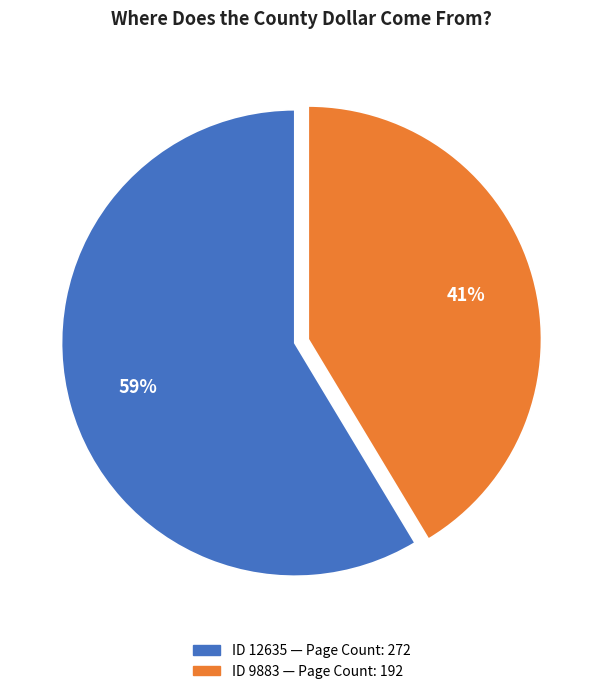

To the nearest percent, what is the average slice percentage?

50%